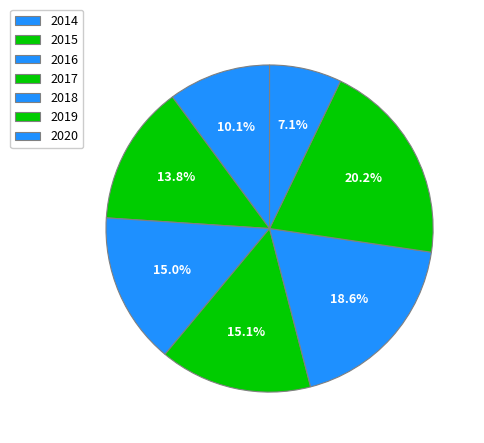

What percentage is NOT represented by 2017?

84.9%